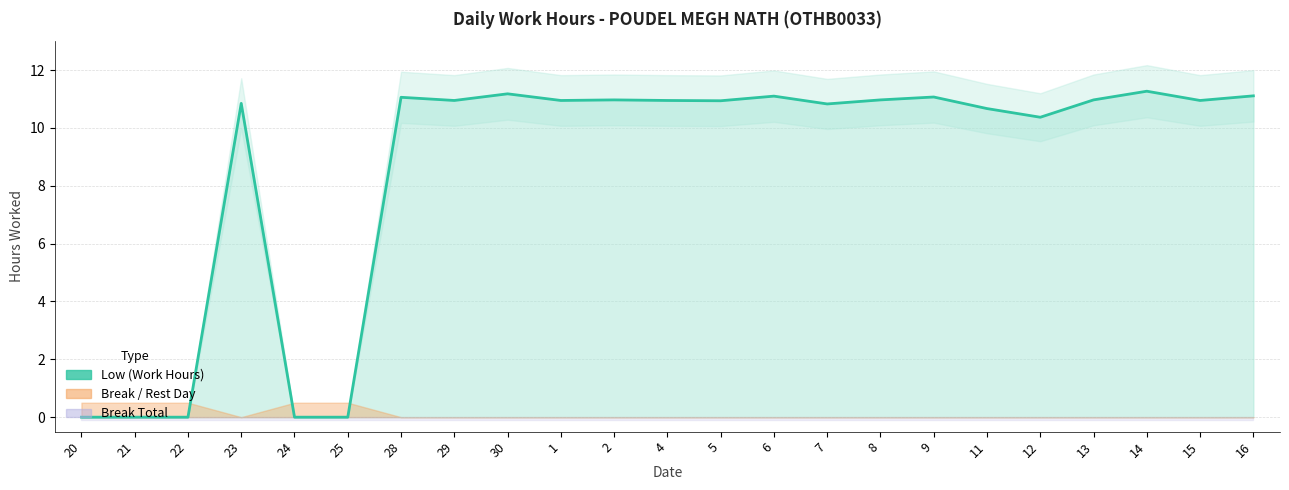

What is the approximate value at 28?

11.1